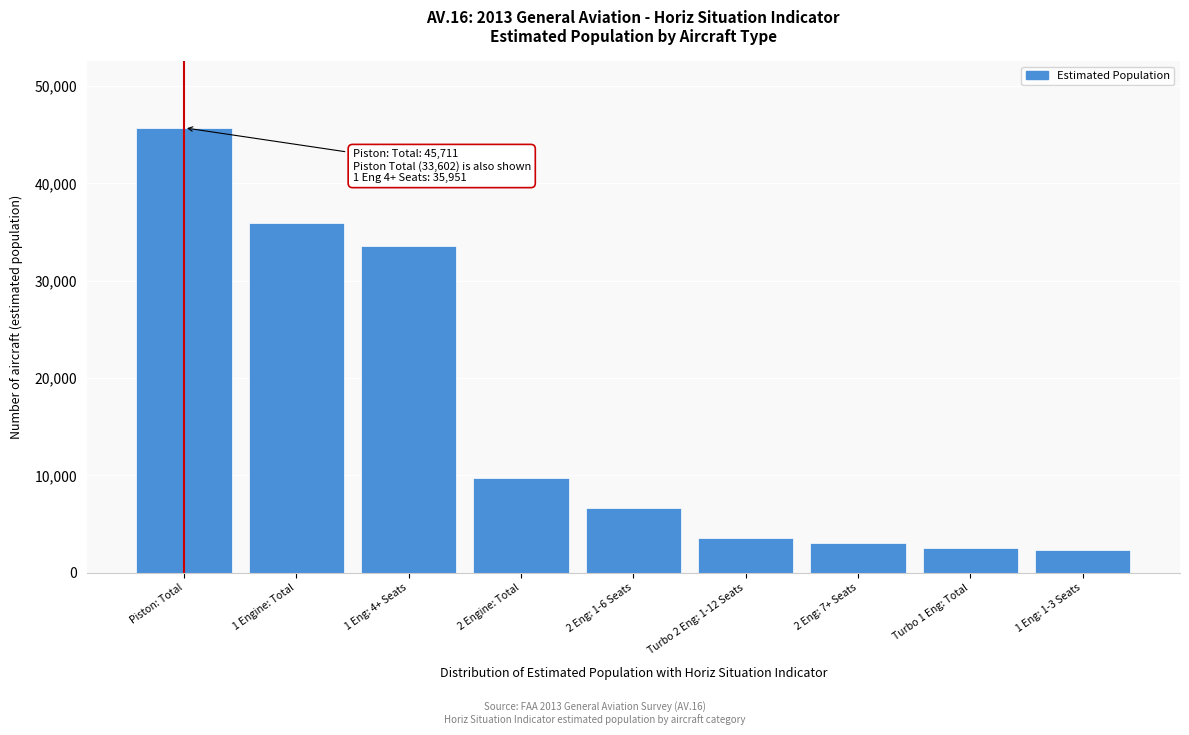

The value at 1 Engine: Total is 17244. True or false?

False